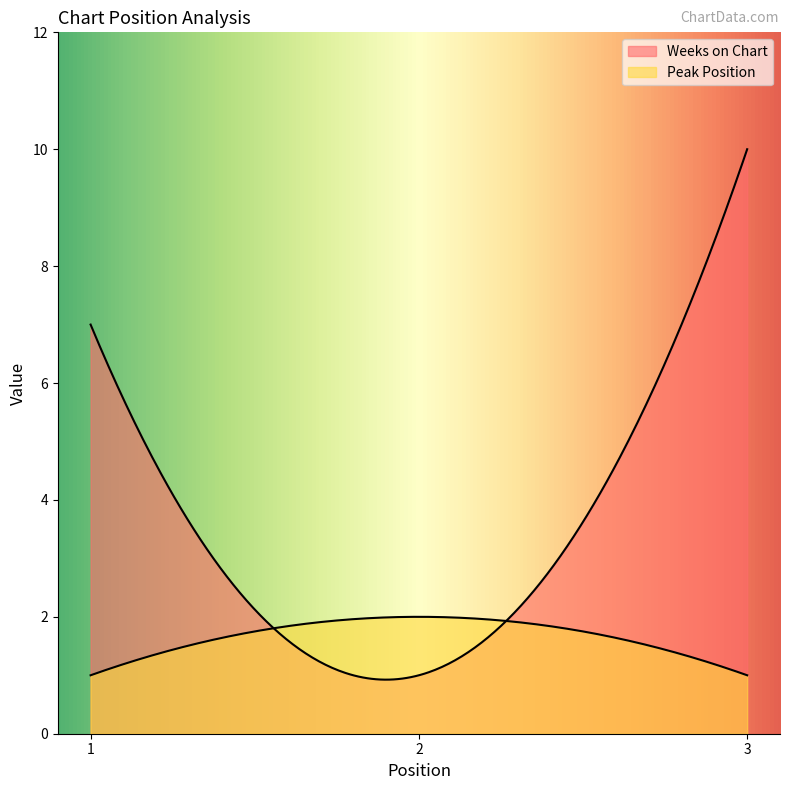

Which has a higher value, 2 or 3?

3